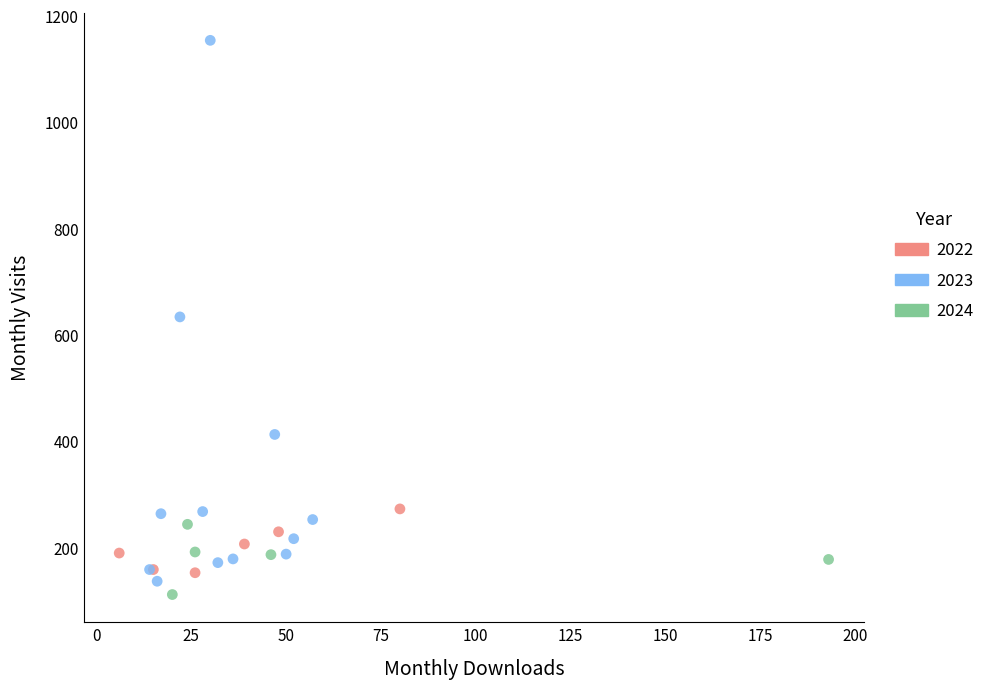

Which series contains the highest Y value?

2023